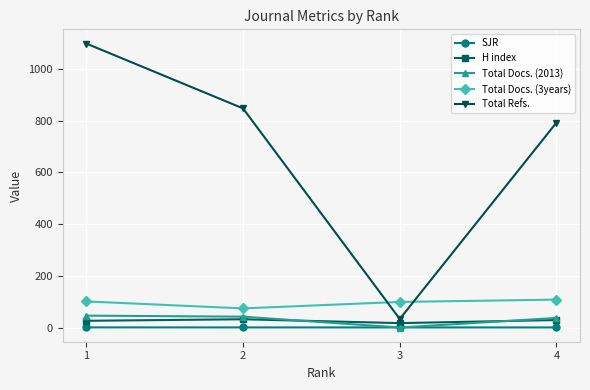

Count the number of categories in the chart.

4